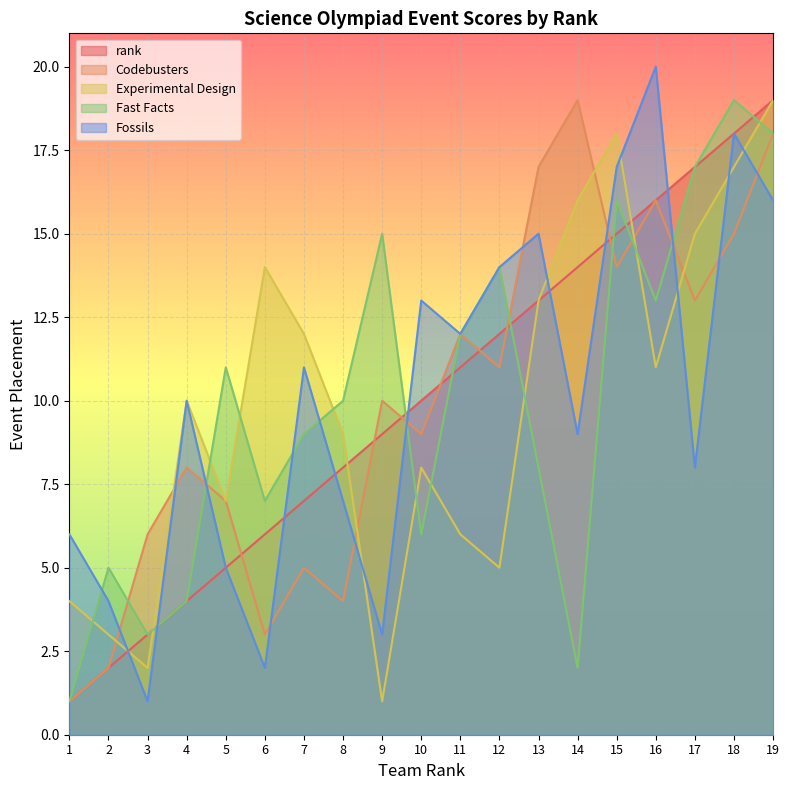

What is the difference between the Experimental Design values at 19 and 14?

3